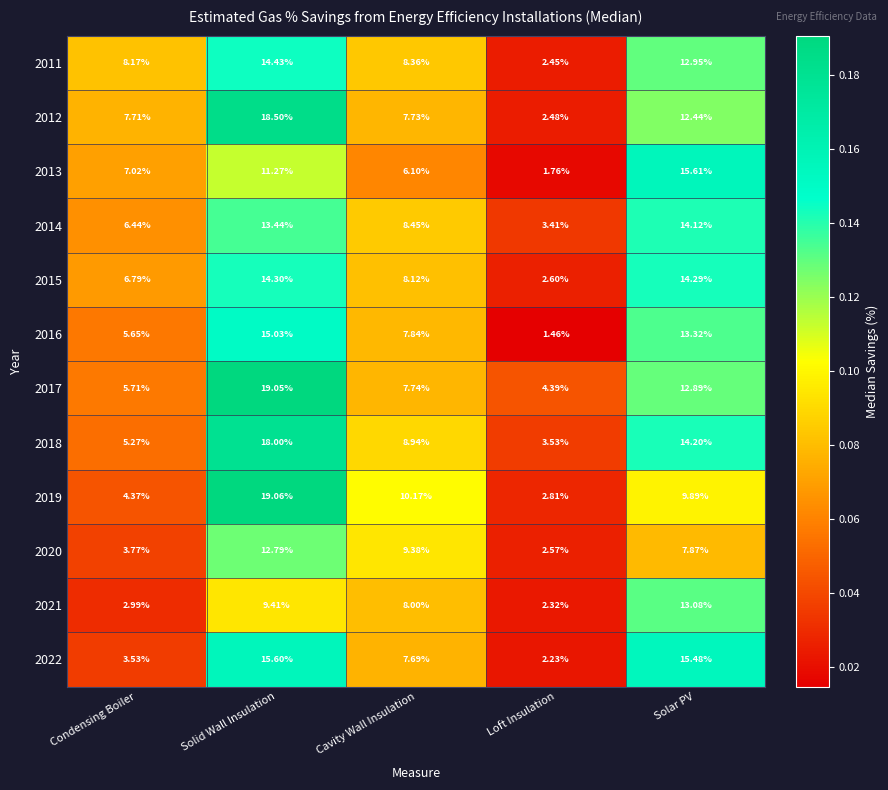

Which label corresponds to the largest value in the chart?

Solid Wall Insulation